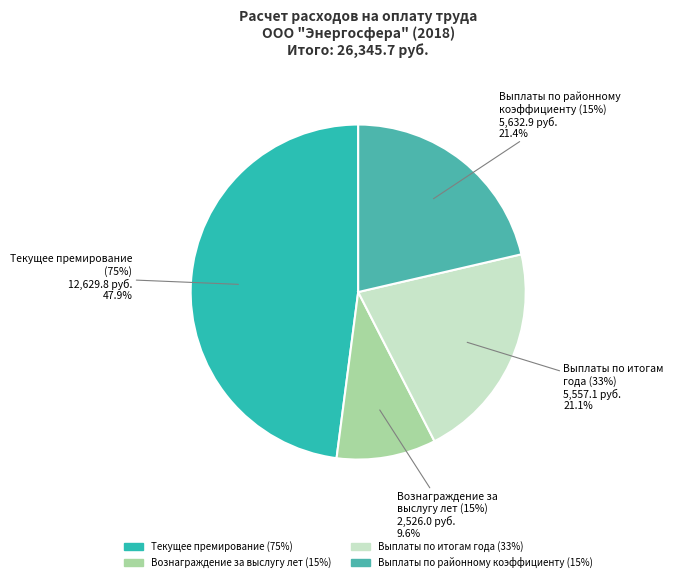

Is Вознаграждение за
выслугу лет (15%) the majority of the pie?

No